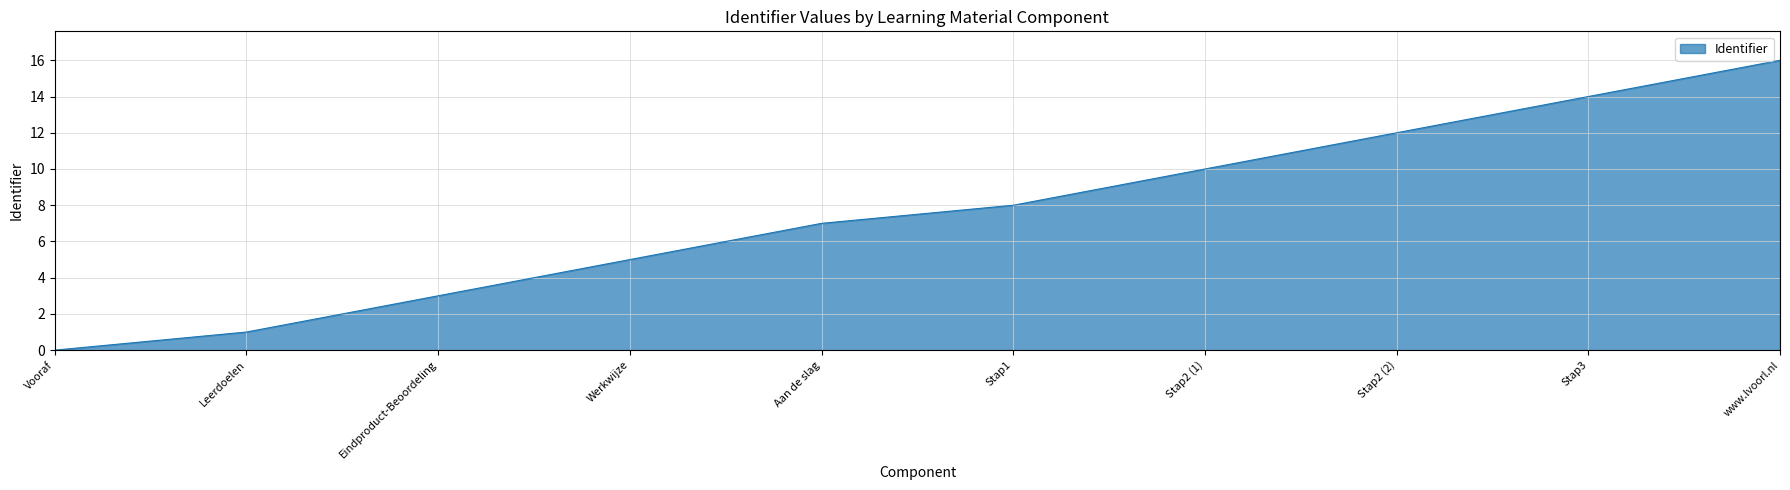

What is the change in value from Werkwijze to Stap1?

+3